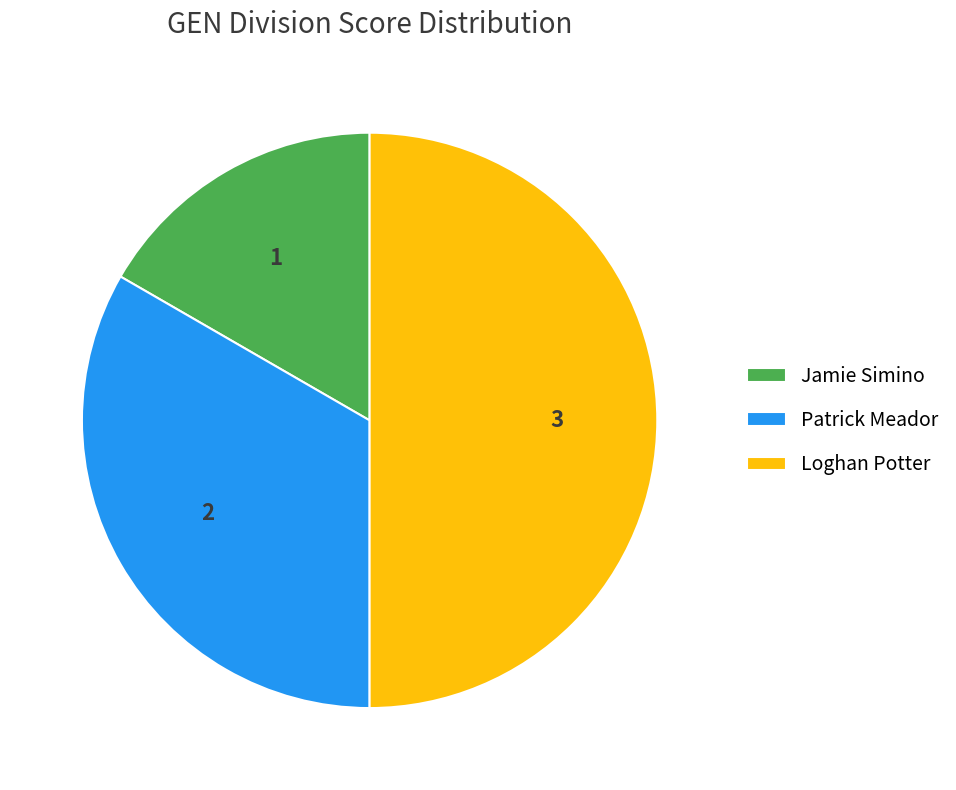

Do Loghan Potter and Jamie Simino together represent more than half of the pie?

Yes